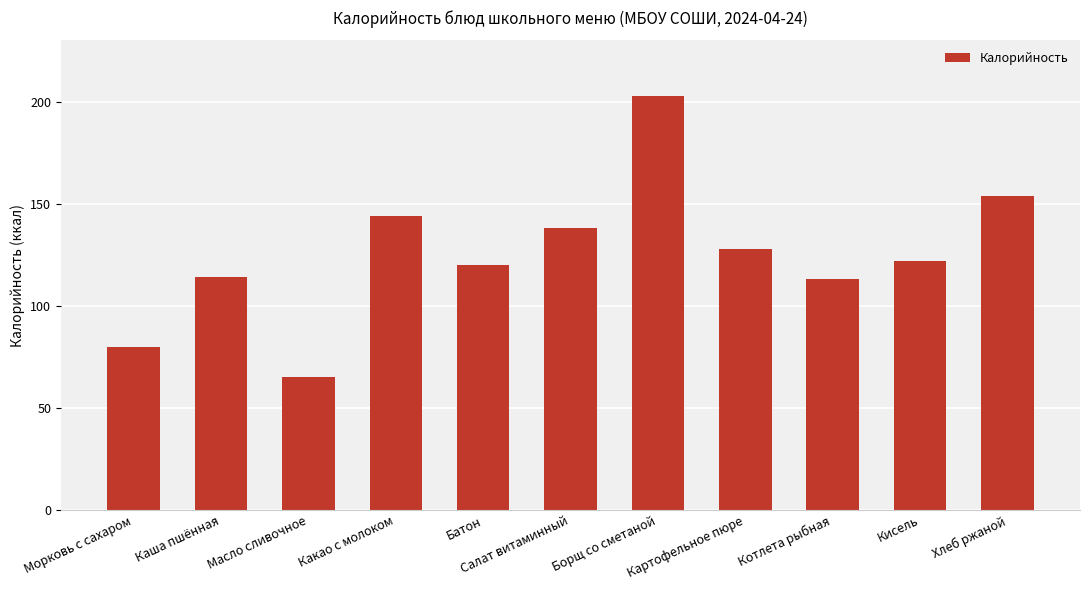

What is the difference between the maximum and second lowest values?

123